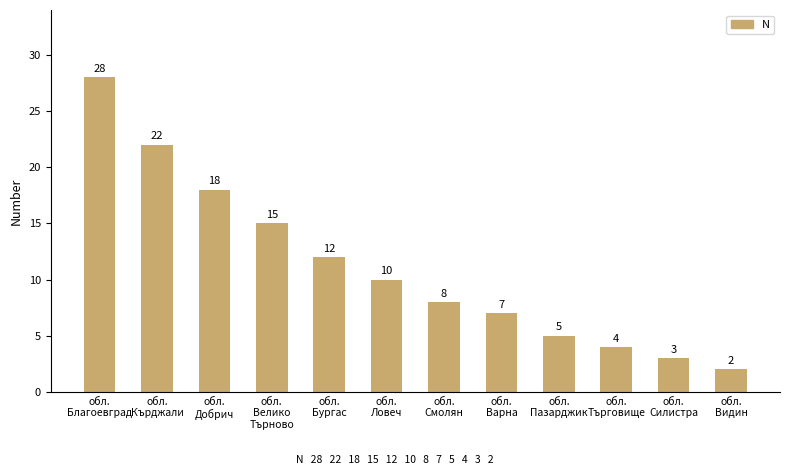

Reading left to right, list all the values displayed in this chart.

28	22	18	15	12	10	8	7	5	4	3	2